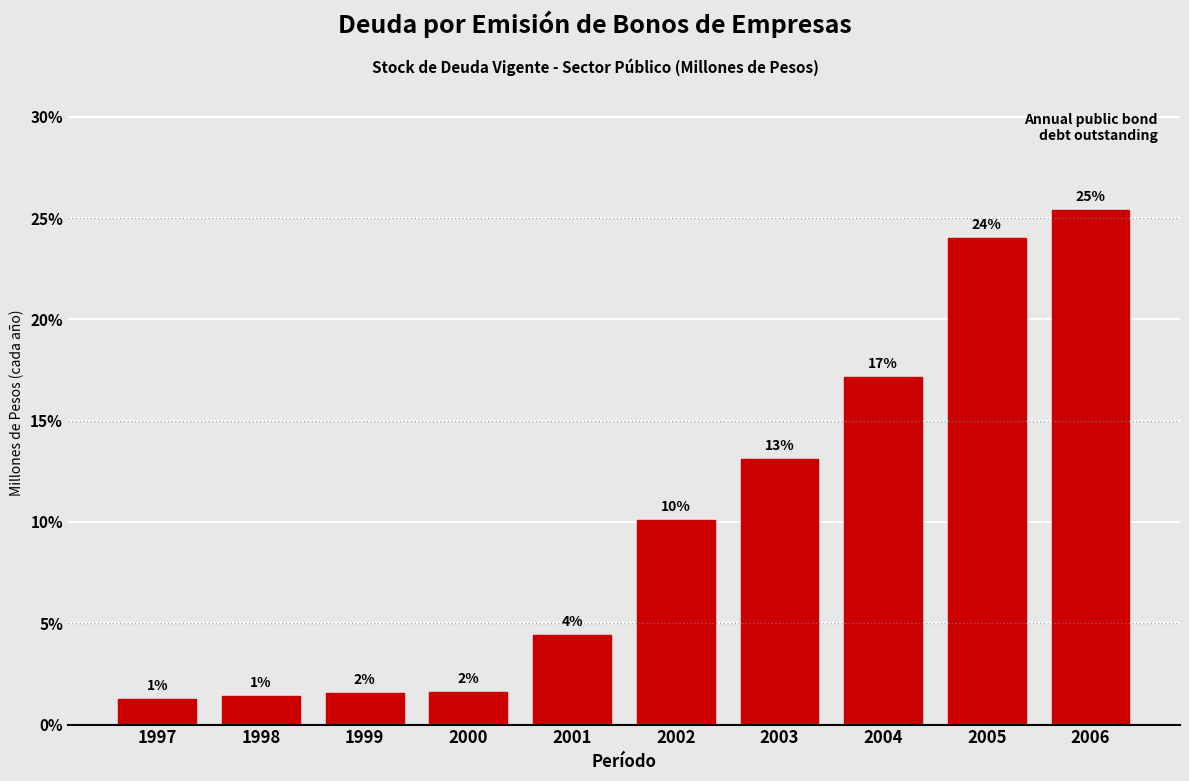

How many bars are there in total?

10